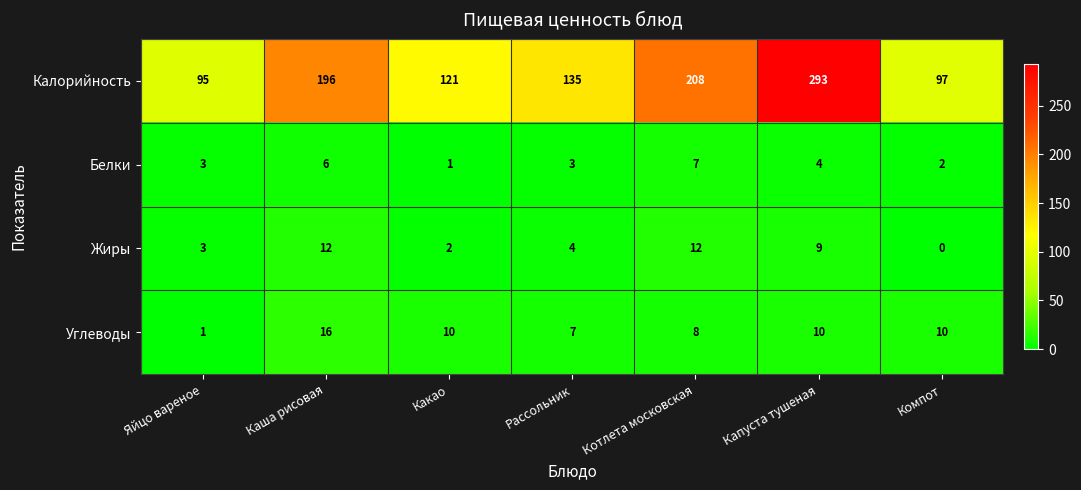

The Калорийность series shows 312 at Котлета московская. True or false?

False